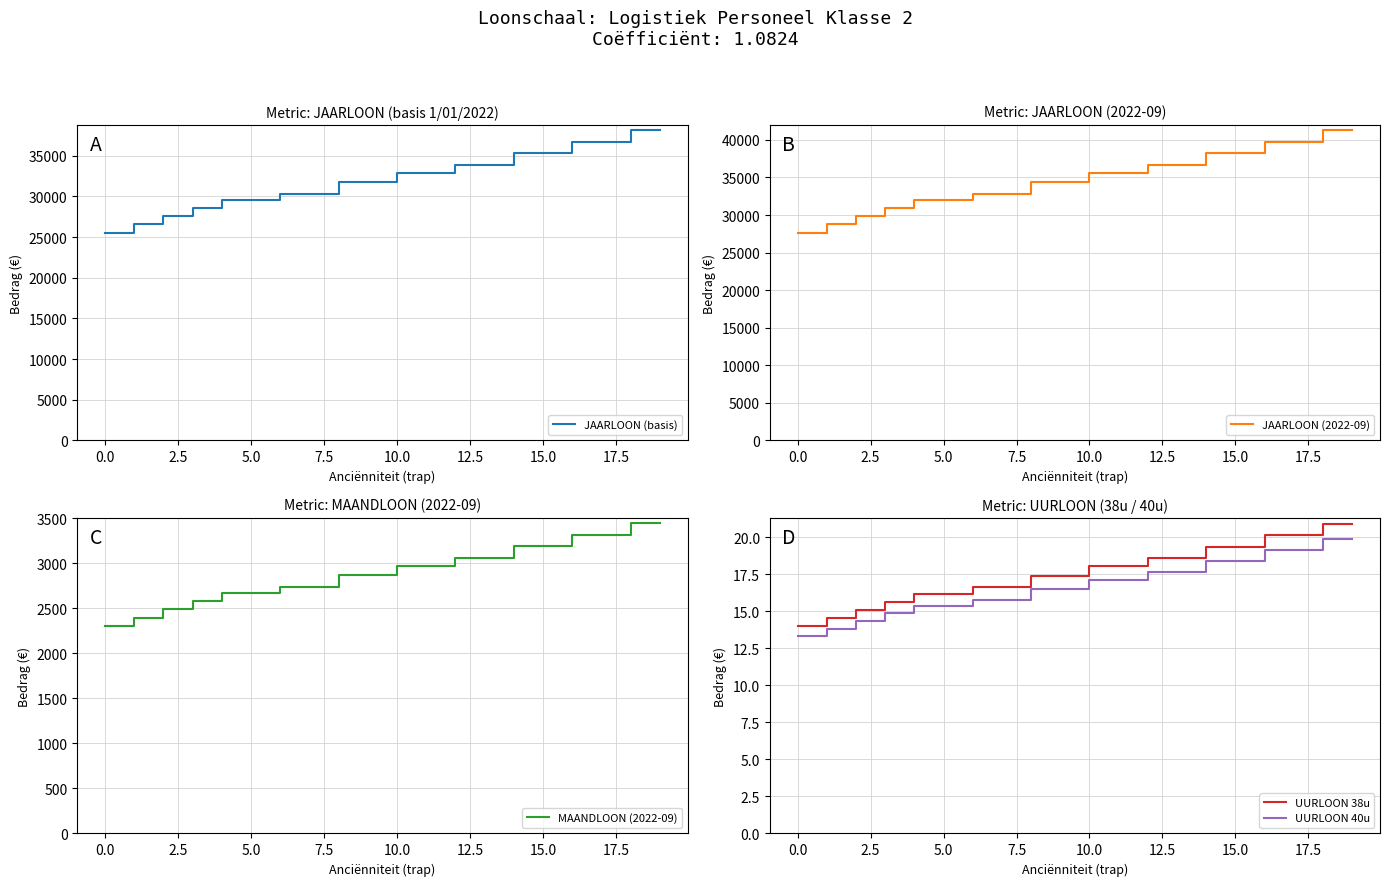

The UURLOON 40u series shows 32.2 at 15.0. True or false?

False